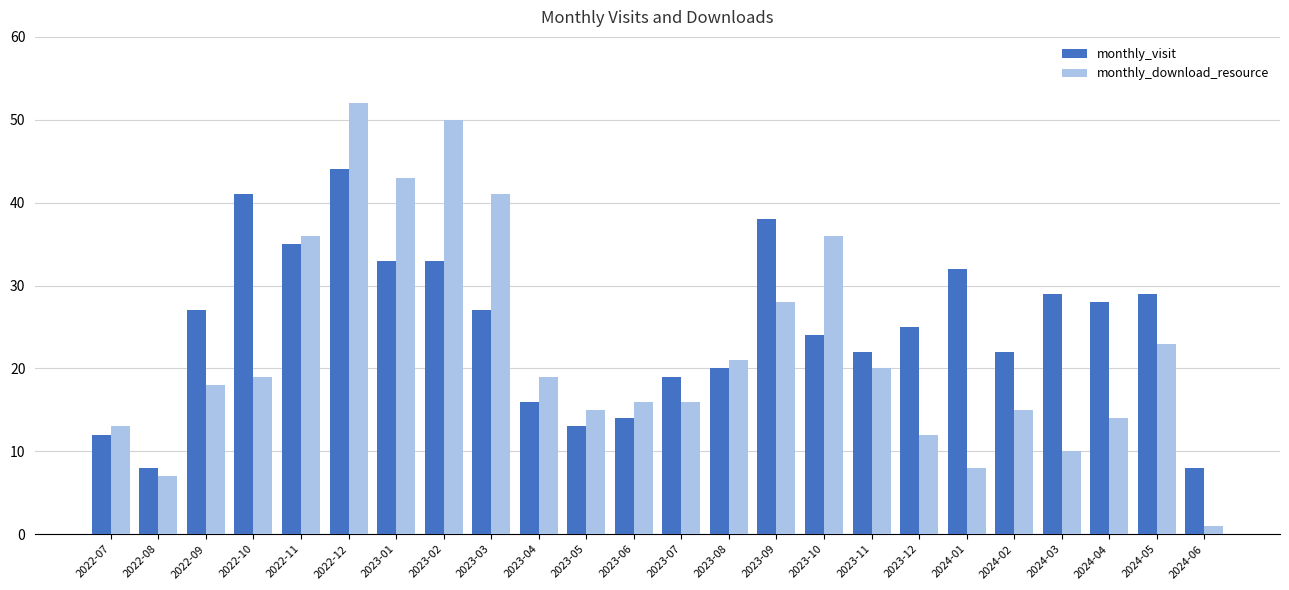

Reading left to right, extract all data points from this chart.

monthly_visit: 2022-07=12	2022-08=8	2022-09=27	2022-10=41	2022-11=35	2022-12=44	2023-01=33	2023-02=33	2023-03=27	2023-04=16	2023-05=13	2023-06=14	2023-07=19	2023-08=20	2023-09=38	2023-10=24	2023-11=22	2023-12=25	2024-01=32	2024-02=22	2024-03=29	2024-04=28	2024-05=29	2024-06=8
monthly_download_resource: 2022-07=13	2022-08=7	2022-09=18	2022-10=19	2022-11=36	2022-12=52	2023-01=43	2023-02=50	2023-03=41	2023-04=19	2023-05=15	2023-06=16	2023-07=16	2023-08=21	2023-09=28	2023-10=36	2023-11=20	2023-12=12	2024-01=8	2024-02=15	2024-03=10	2024-04=14	2024-05=23	2024-06=1